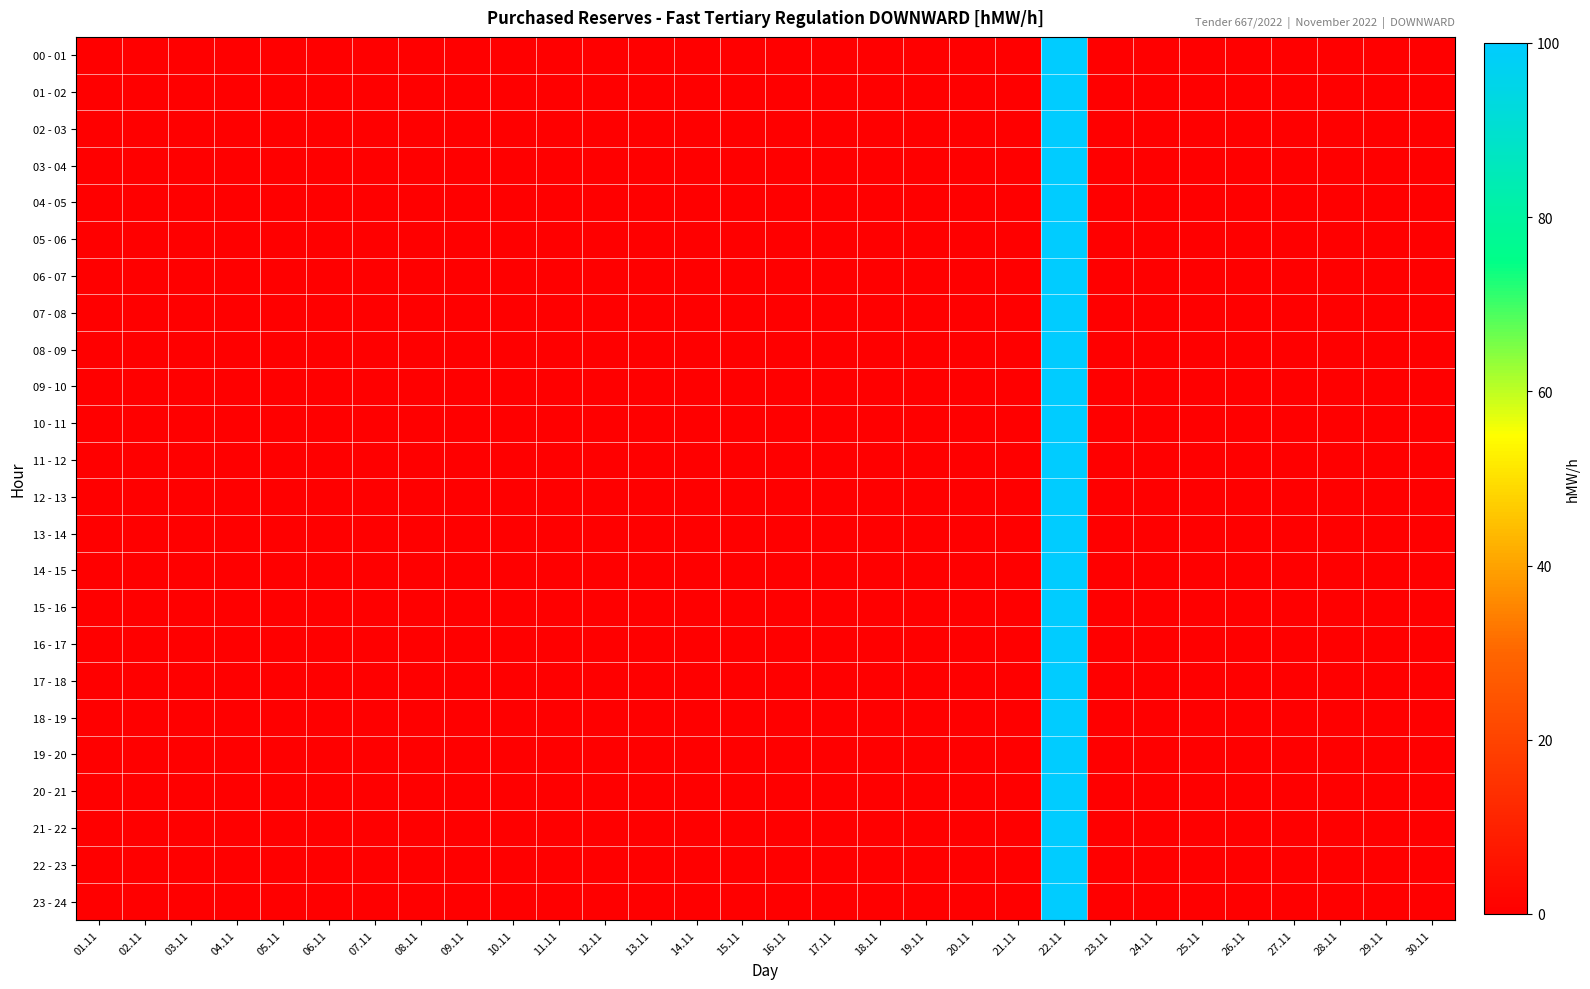

How many distinct data groups are displayed?

24